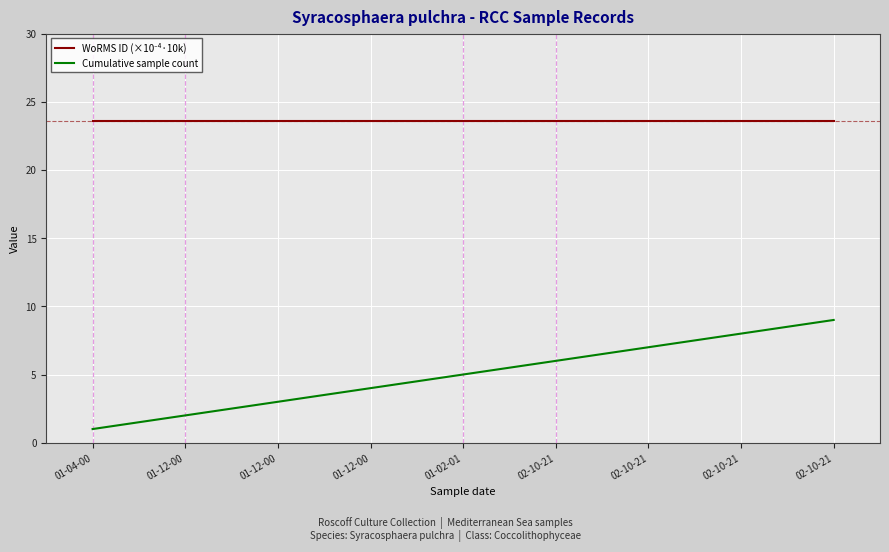

Rank the series by their maximum value, from lowest to highest.

Cumulative sample count, WoRMS ID (×10⁻⁴·10k)